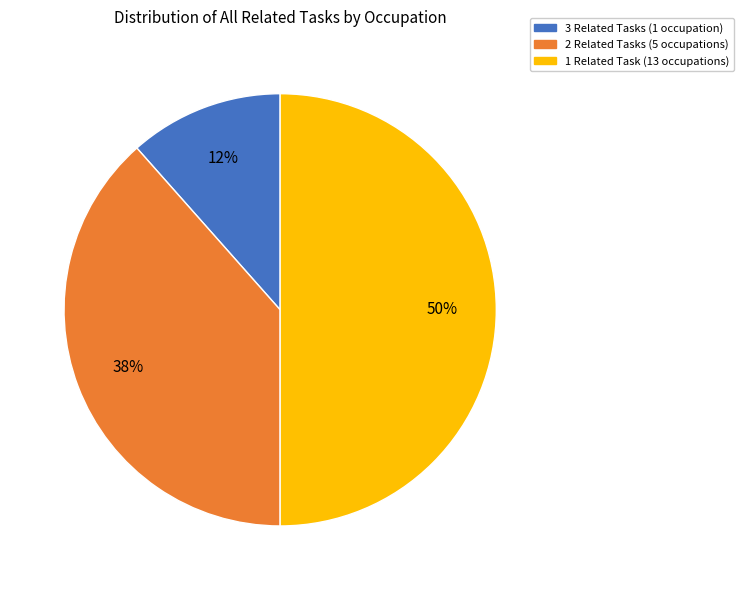

To the nearest percent, what percentage of the pie is 1 Related Task (13 occupations)?

50%